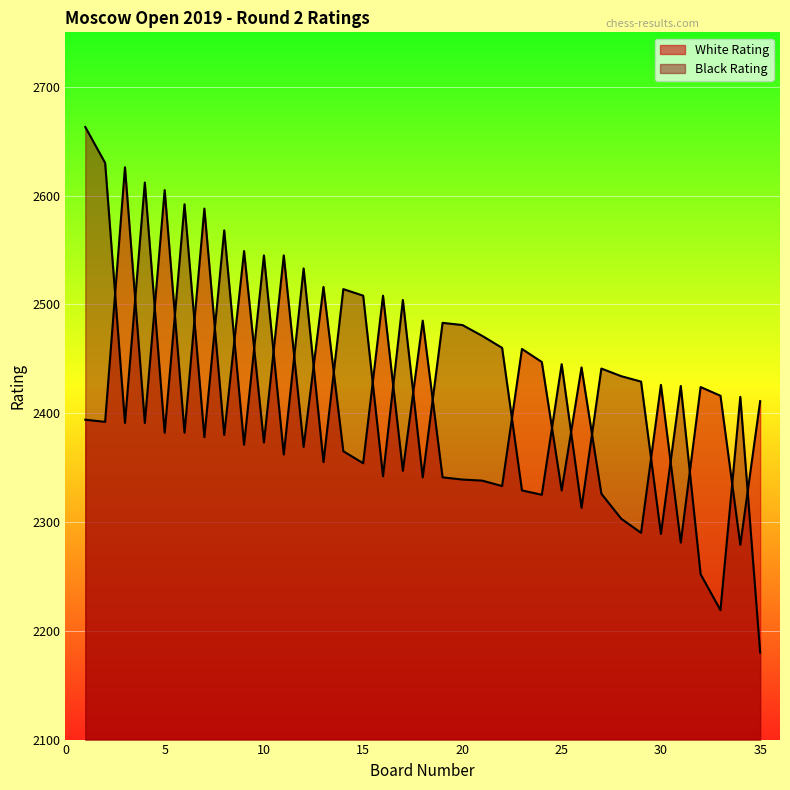

How many lines are shown in the chart?

2